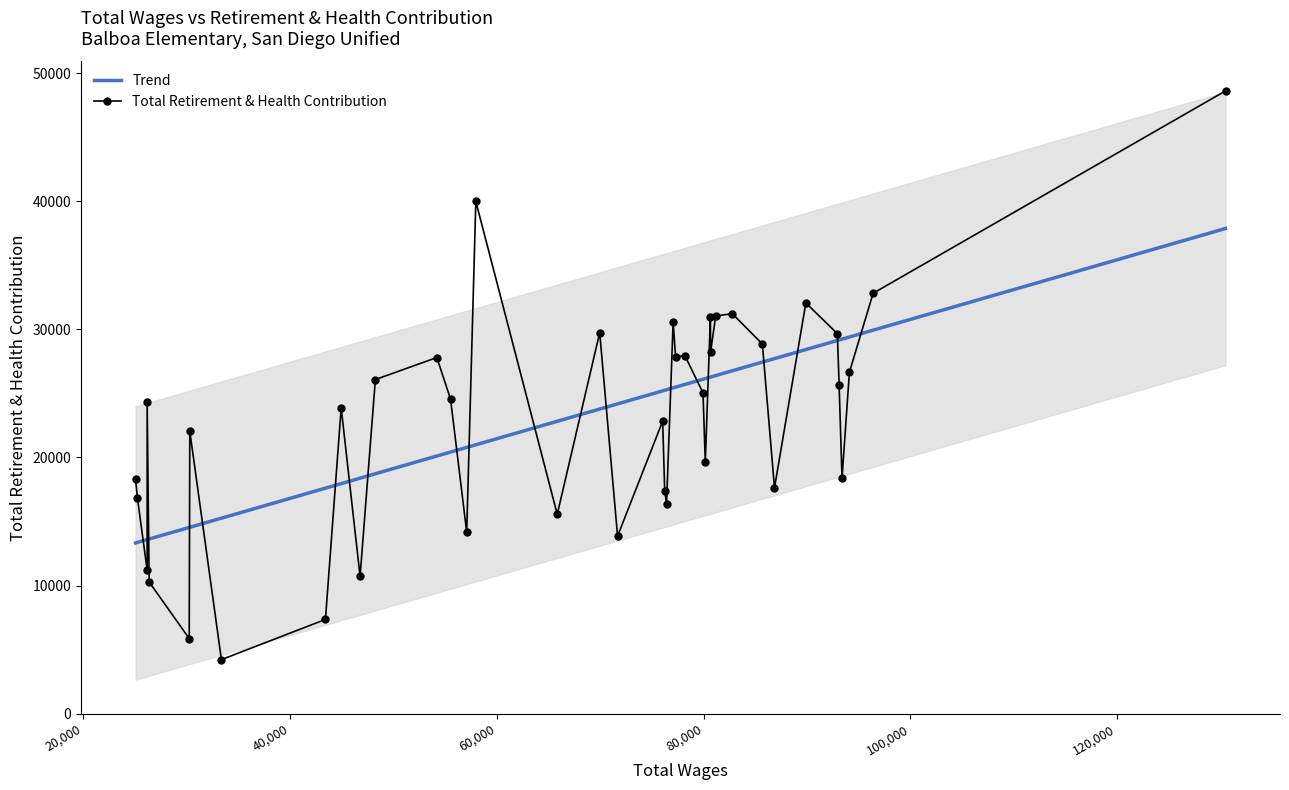

How many data points in Trend are less than 25242?

20